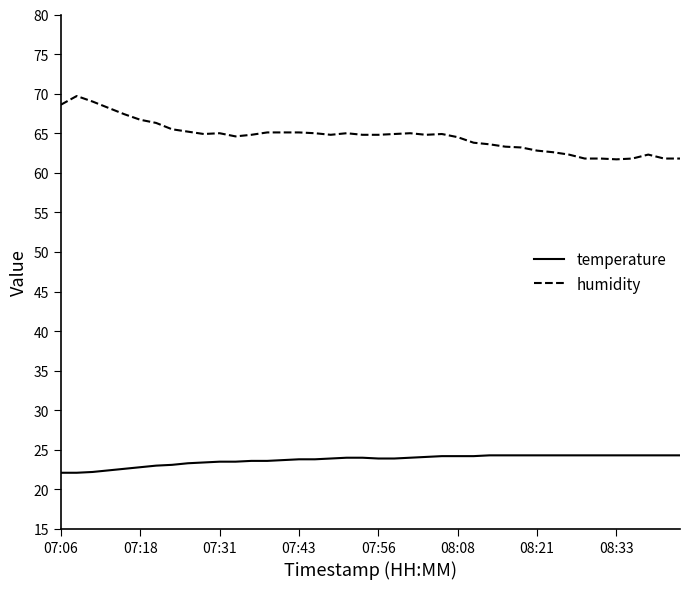

Which series has the largest total across all categories?

humidity